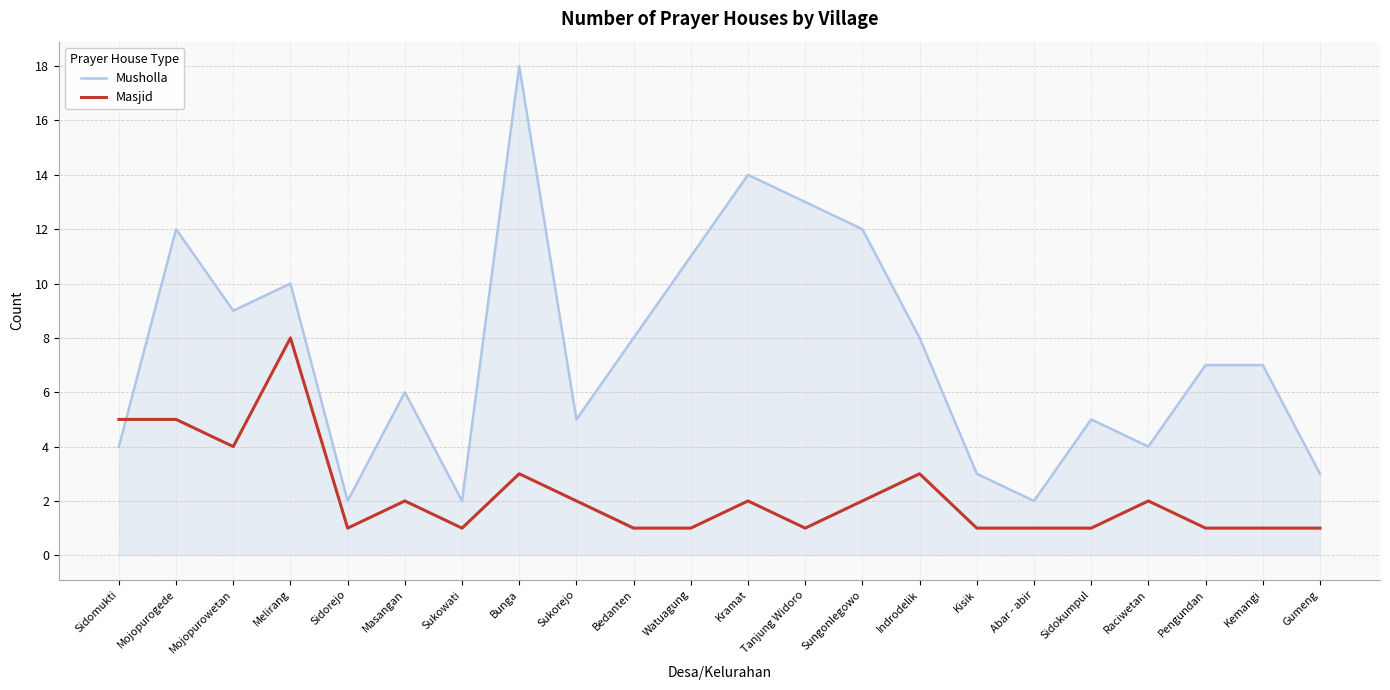

What is the sum of all Musholla values?

165